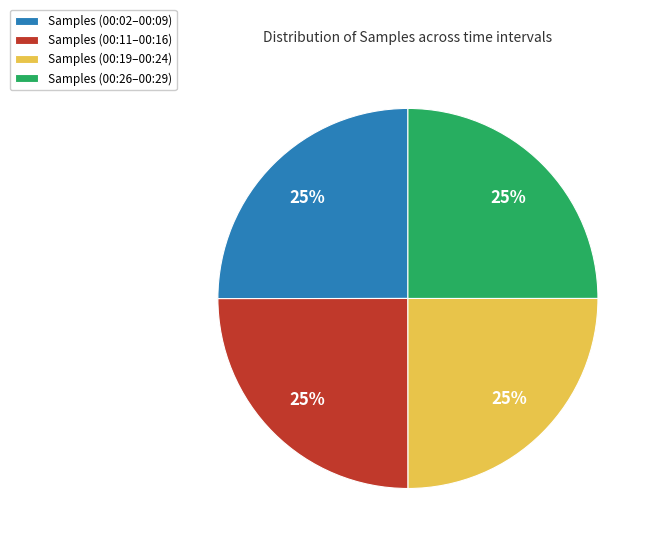

To the nearest percent, what is the combined percentage of Samples (00:26–00:29) and Samples (00:19–00:24)?

50%